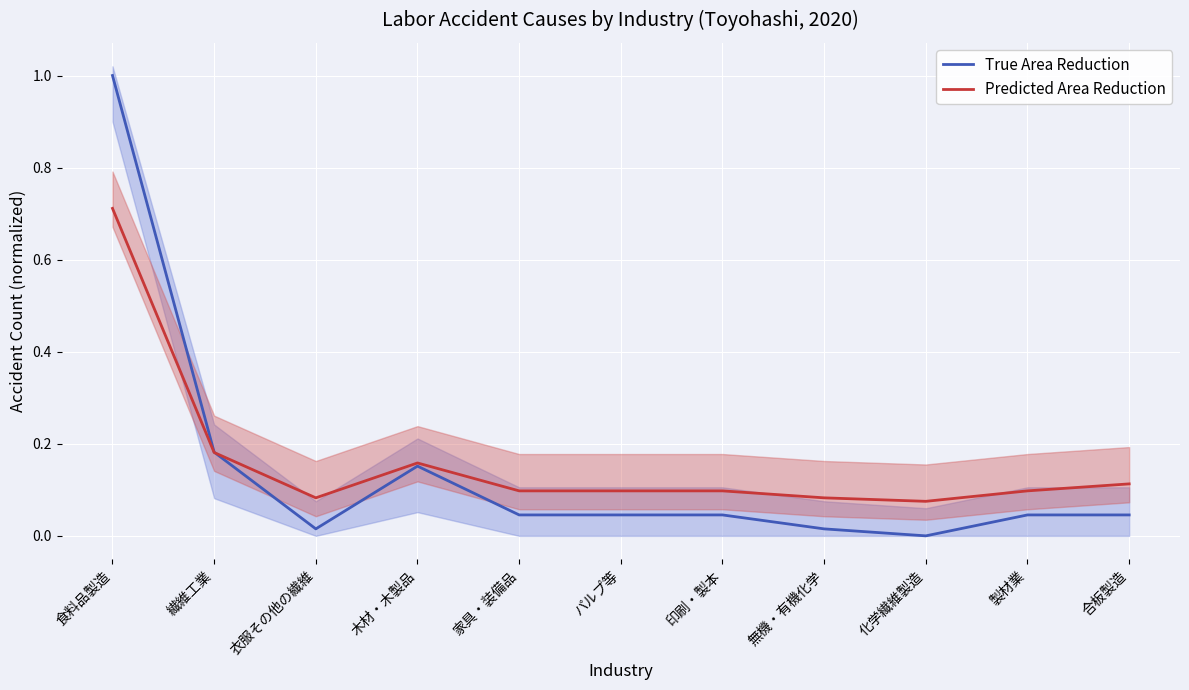

At which category is the sum across all series the highest?

食料品製造